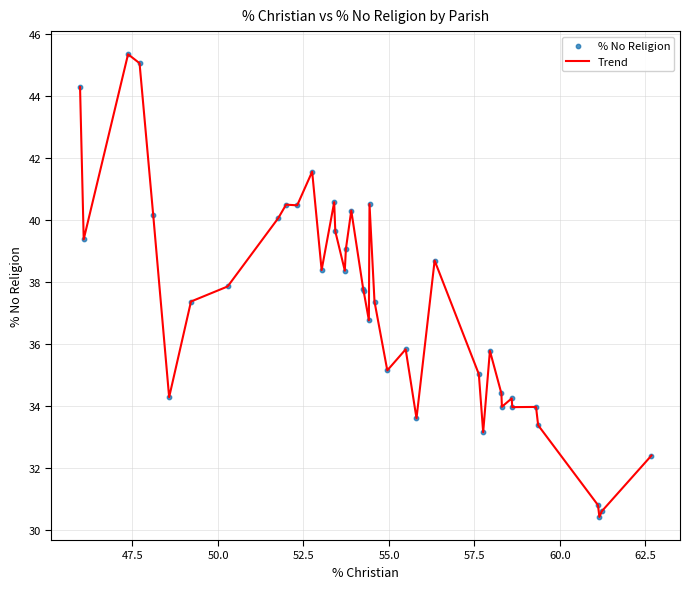

What is the maximum value shown in the chart?

45.3